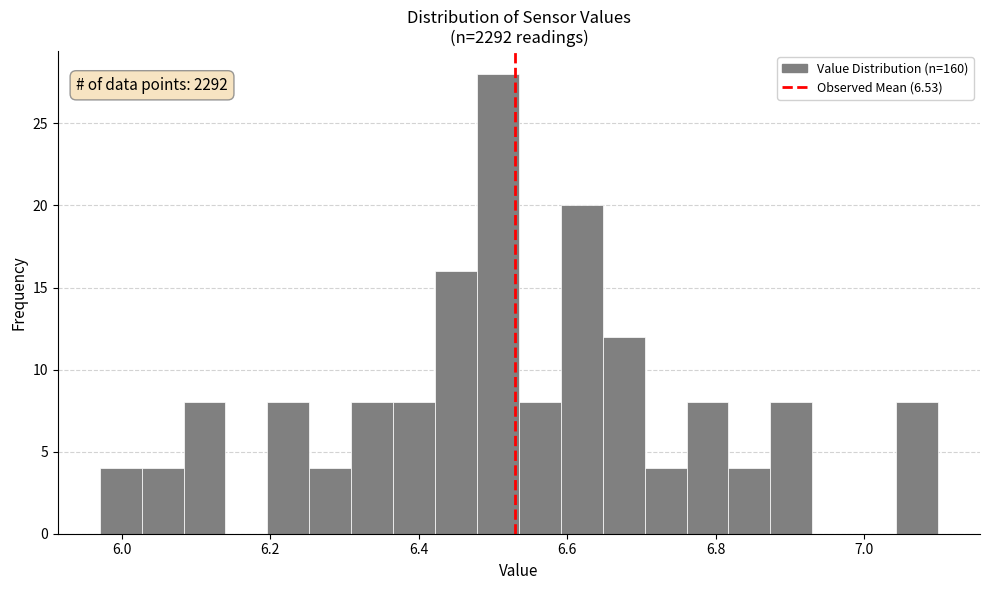

Around what value on the x-axis is the tallest bar? Give the approximate position of its centre, as read against the axis.

6.50